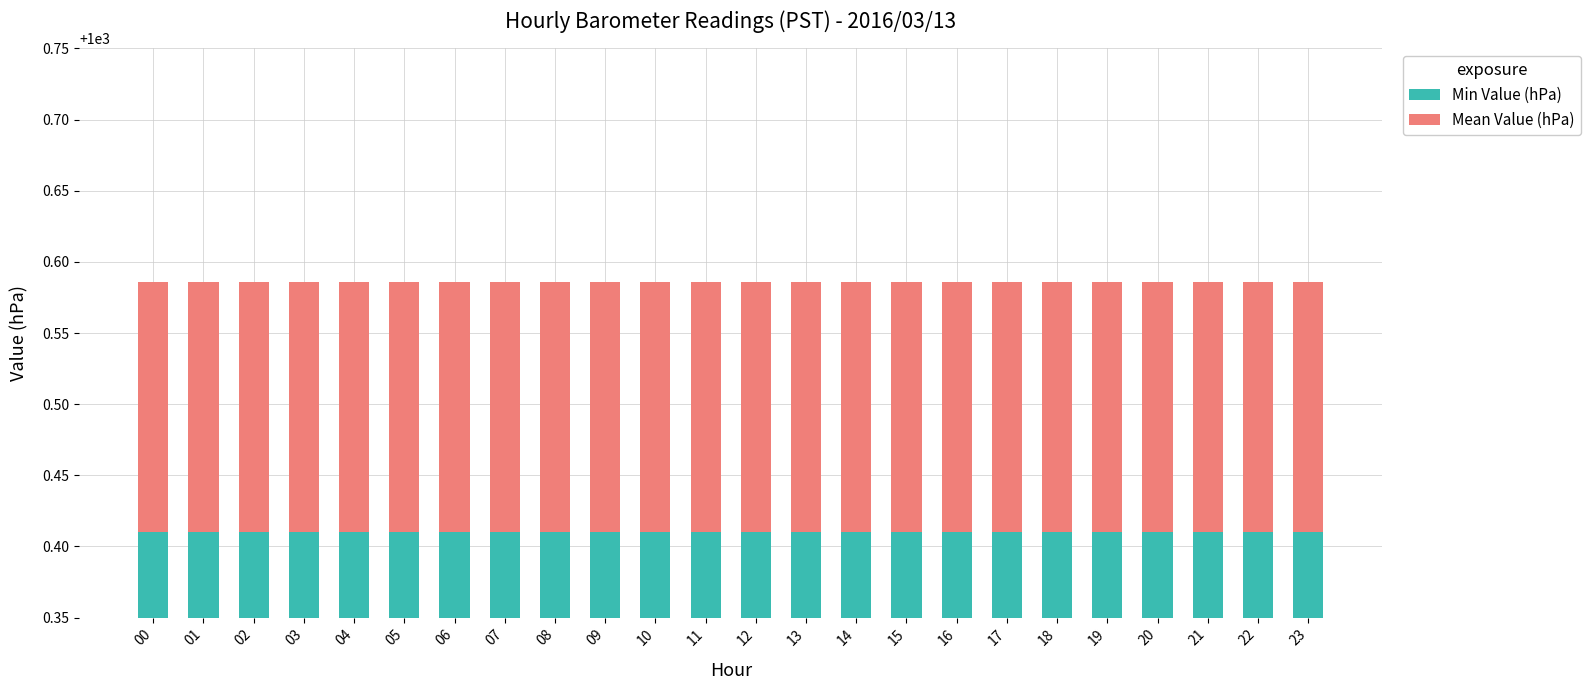

Is the value of Min Value (hPa) at 22 greater than the value of Mean Value (hPa) at 02?

Yes